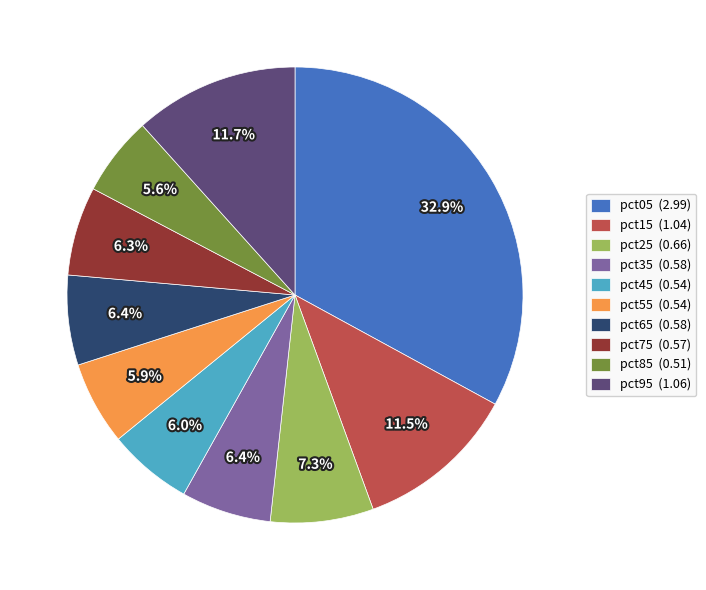

Is it true that pct25 is 7% of the pie?

True